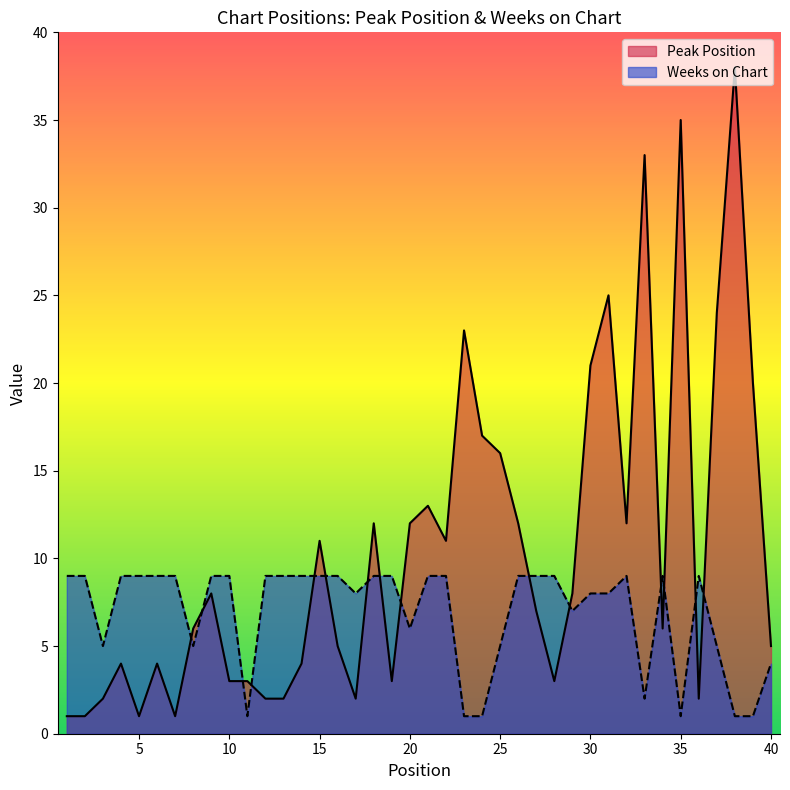

Which category has the highest value in the Peak Position series?

38